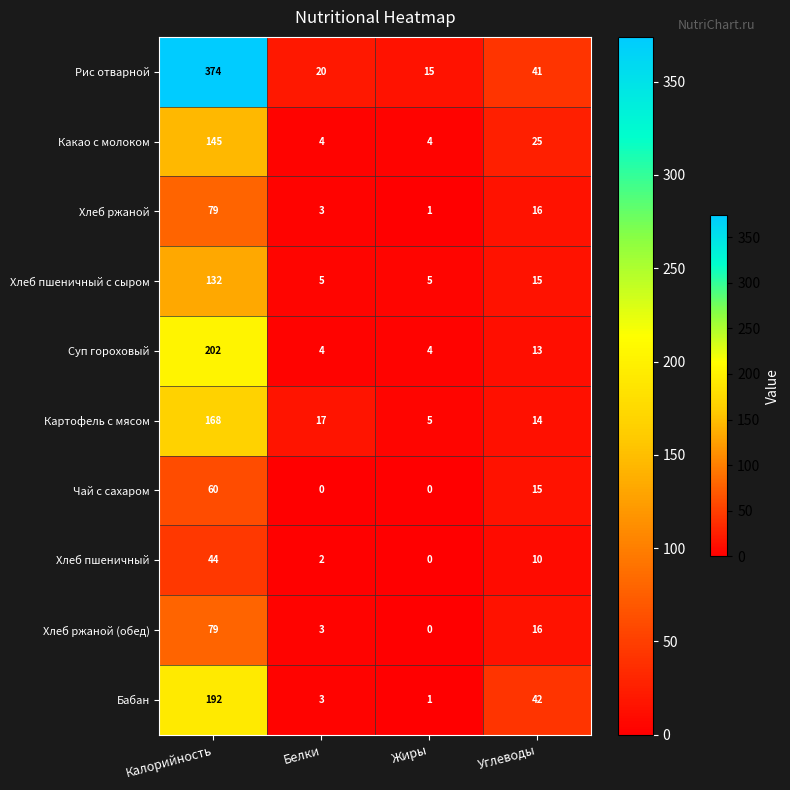

Which series has the largest total across all categories?

Рис отварной